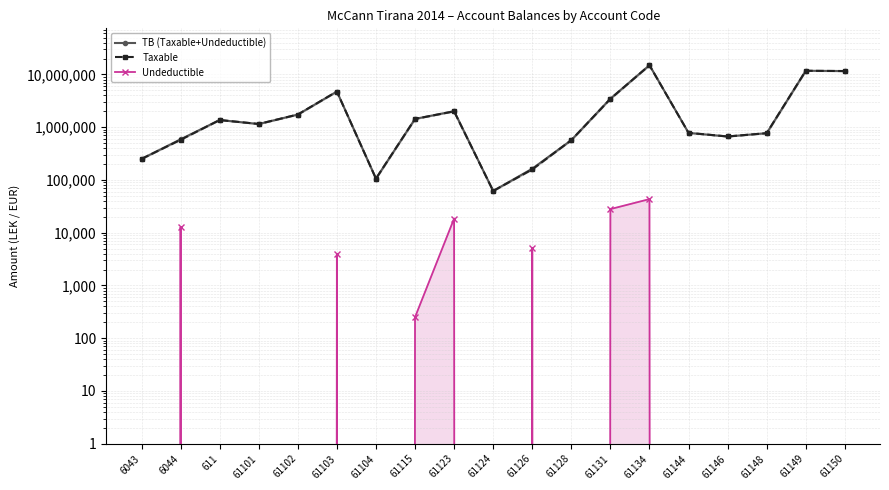

At which category does Taxable reach its first local peak?

611